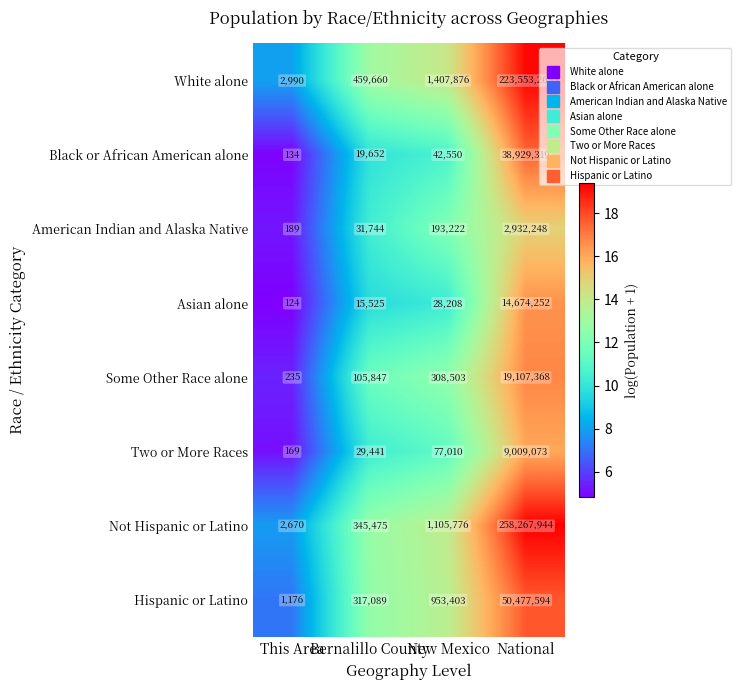

Between Bernalillo County and National, which series saw the biggest shift?

Not Hispanic or Latino